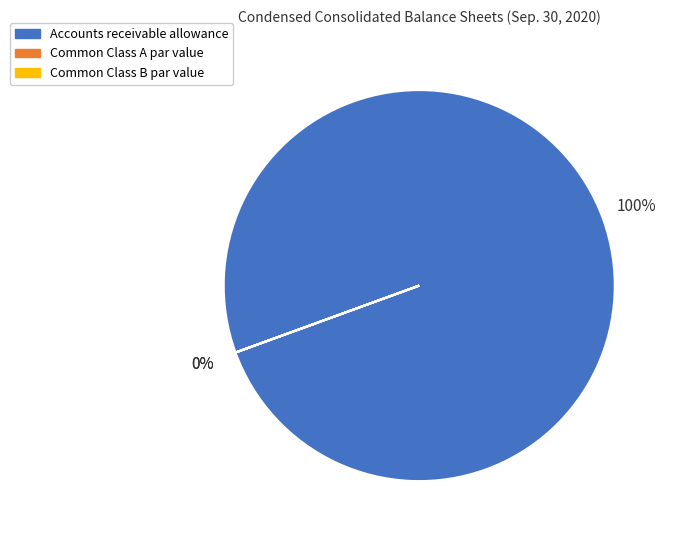

What percentage do Common Class A par value and Accounts receivable allowance together represent?

100.0%